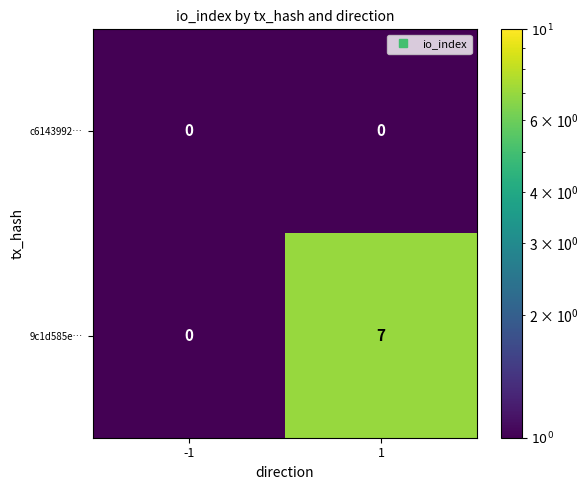

Reading left to right, transcribe all the data shown in this chart.

c6143992…: -1=0	1=0
9c1d585e…: -1=0	1=7